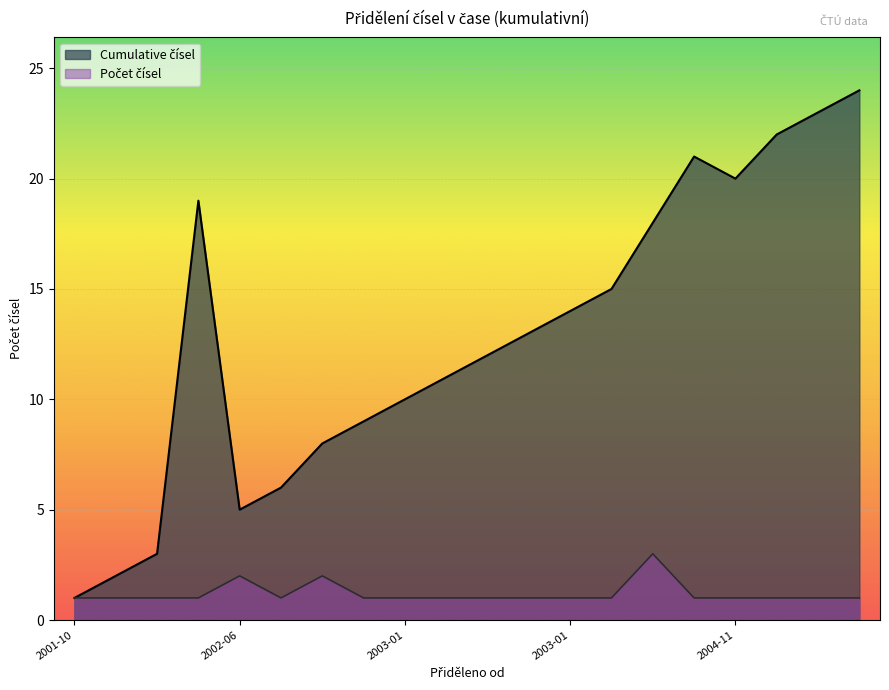

Does the chart display data point markers on the line(s)?

No